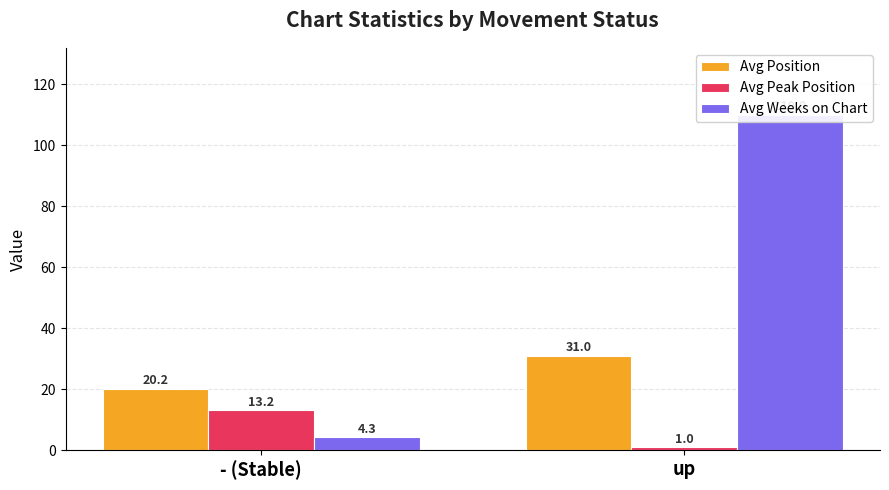

What is the total value across all series at - (Stable)?

37.7